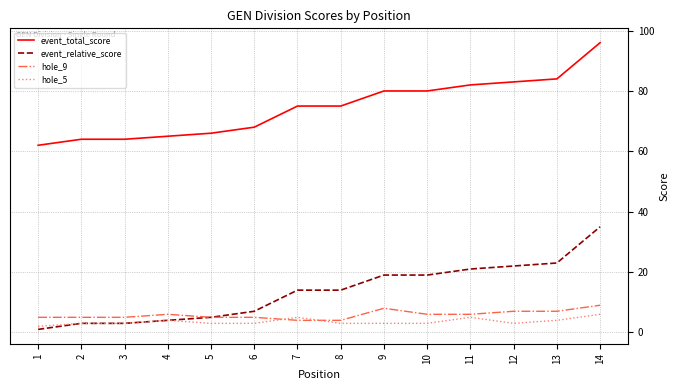

The value of event_relative_score at 7 is 14. True or false?

True